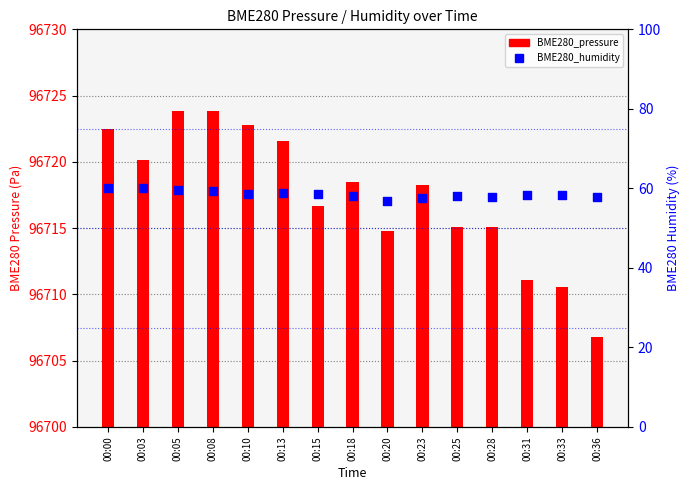

What is the total value across all series at 00:31?

96769.4